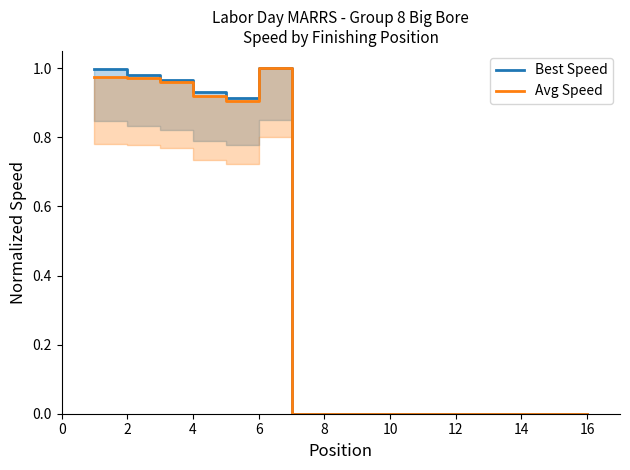

Is this an area chart (filled region under the line)?

No